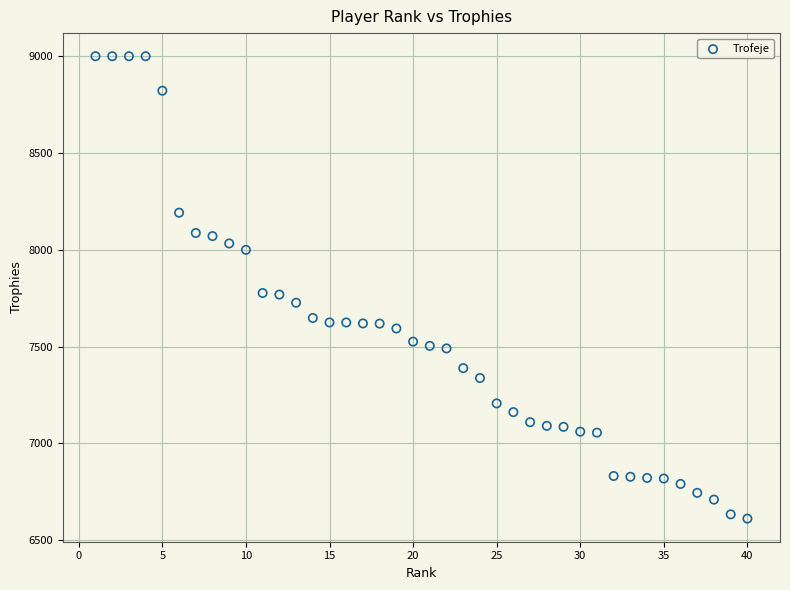

What is the range of X values (max minus min)?

39